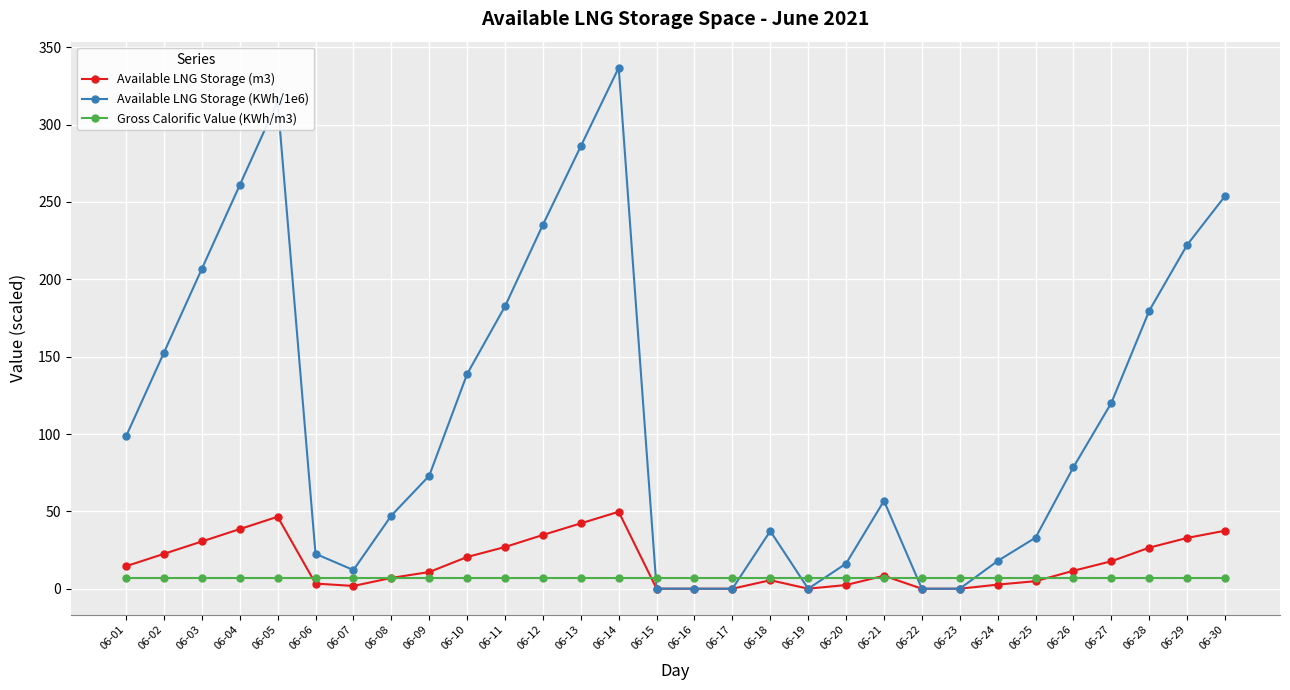

The Available LNG Storage (m3) series shows 0.0 at 06-16. True or false?

True